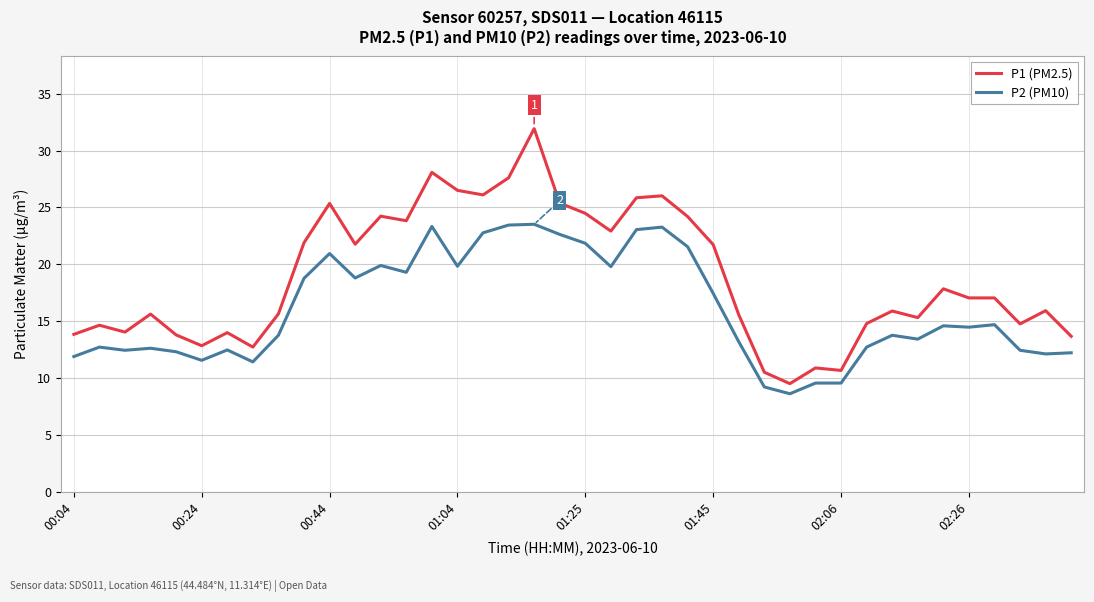

True or false: P2 (PM10) and P1 (PM2.5) cross at least once.

False